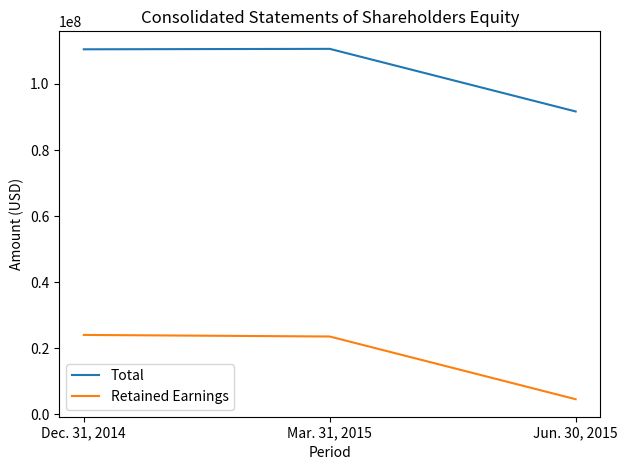

Rank the series by their average value, from highest to lowest.

Total, Retained Earnings